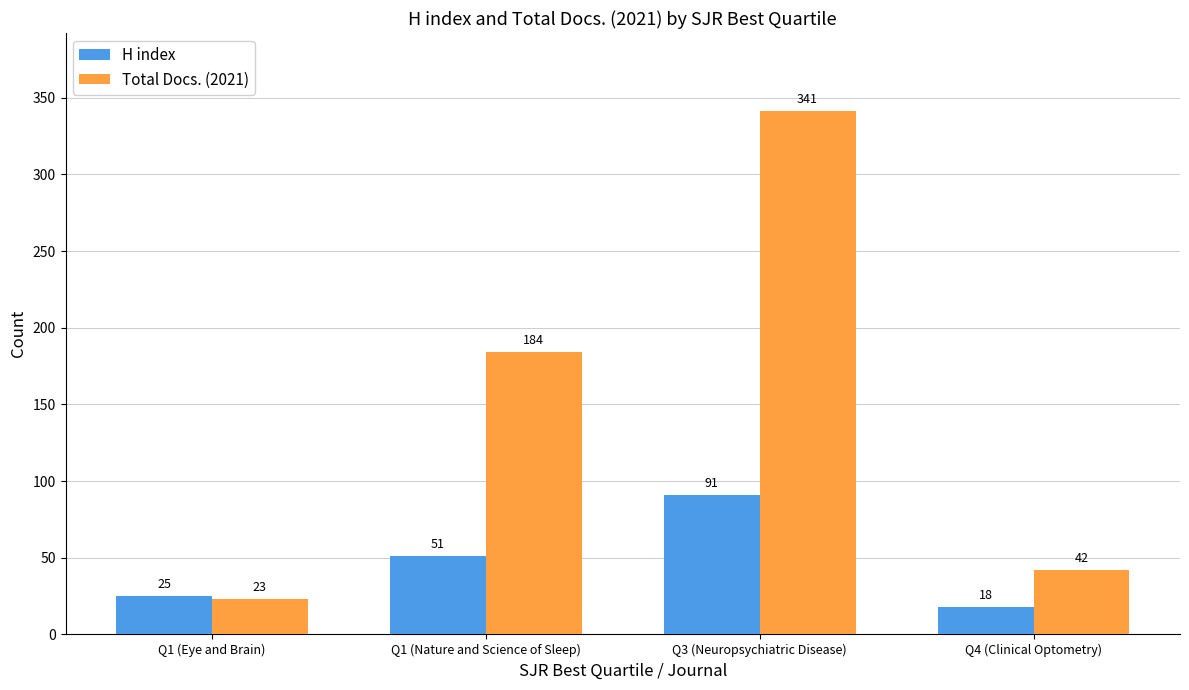

What is the average value of the Total Docs. (2021) series?

148